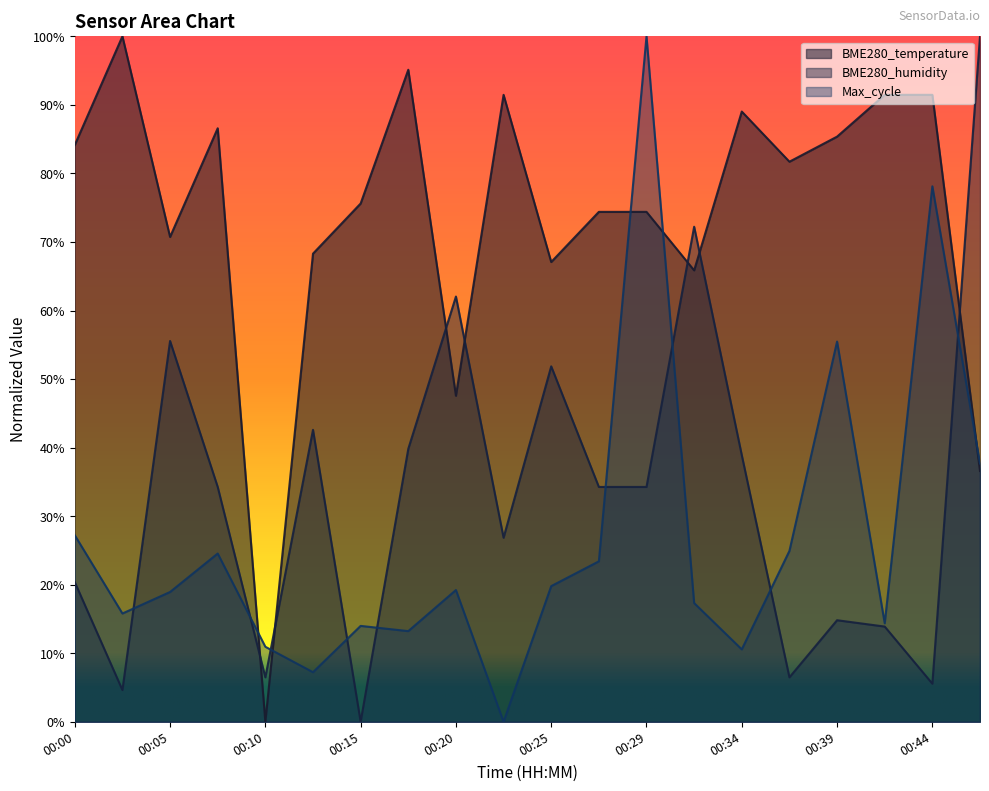

The value of BME280_humidity at 00:25 is 0.5. True or false?

True